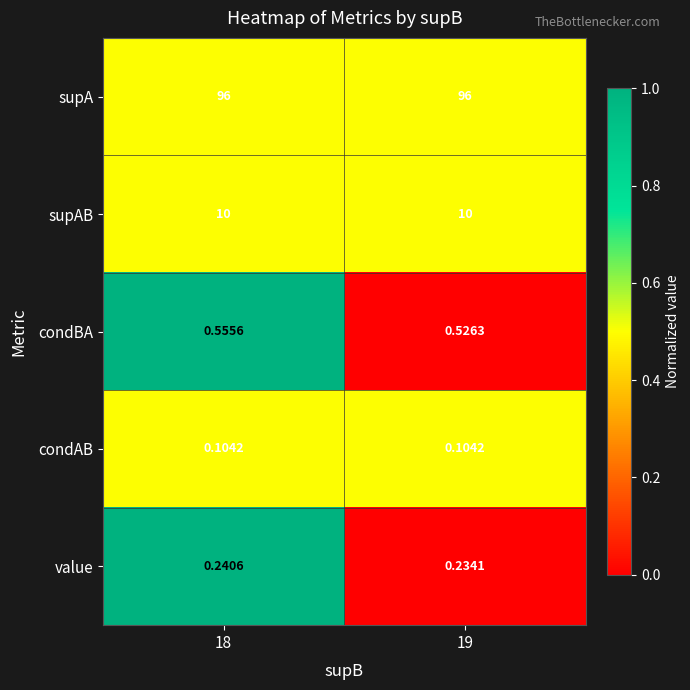

Which series has the largest total across all categories?

supA